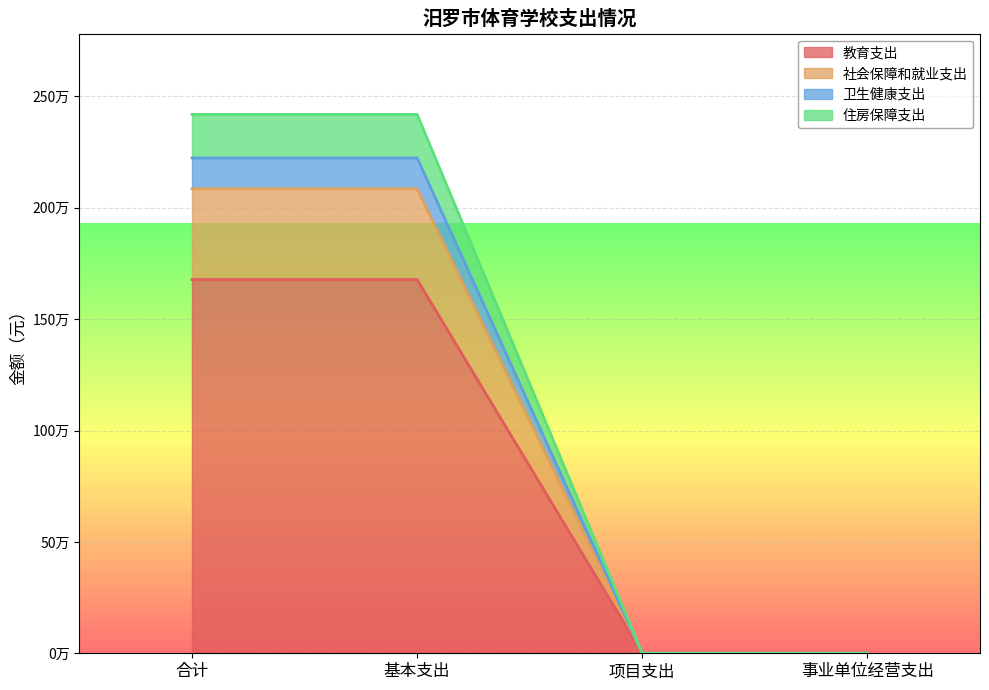

True or false: 住房保障支出 and 社会保障和就业支出 cross at least once.

False